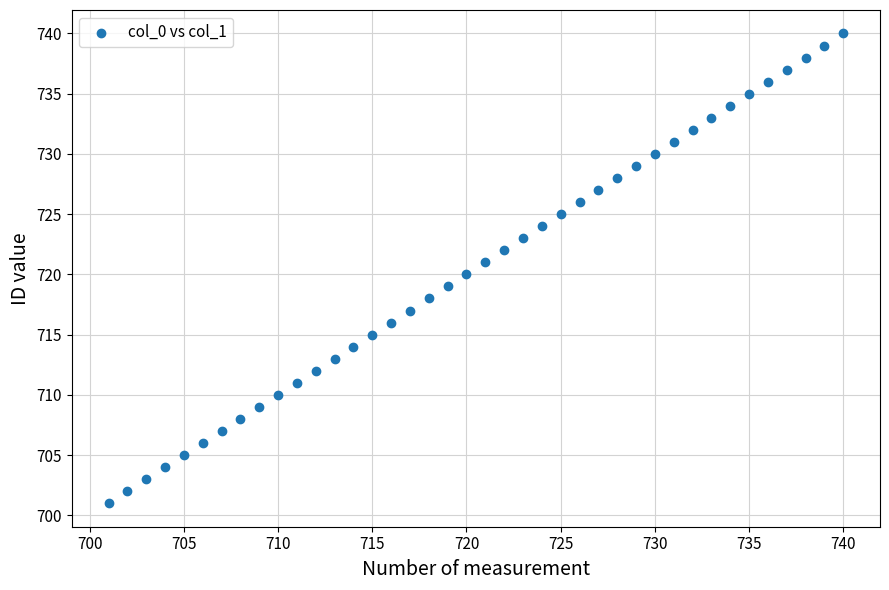

What is the range of Y values (max minus min)?

39